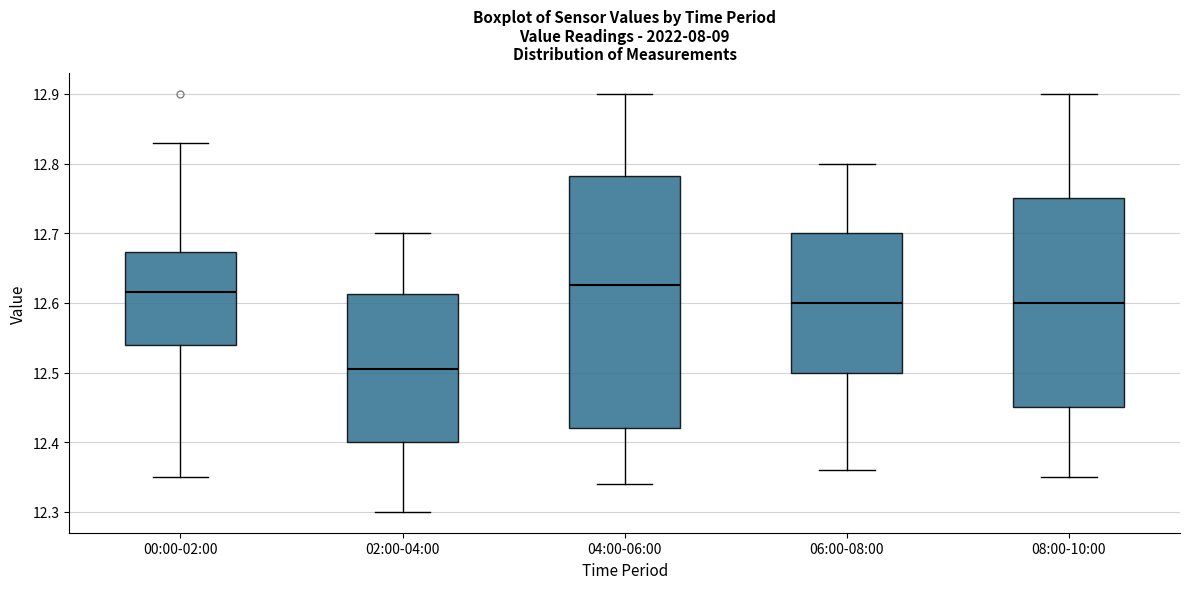

Reading left to right, transcribe this box plot: for each box, give where its median line is, the range the box spans, and where its two whiskers end, as read against the y-axis. The values are not printed on the chart, so give them approximately, as read against the axis.

00:00-02:00: median 12.62, box 12.54 to 12.67, whiskers 12.35 to 12.83
02:00-04:00: median 12.51, box 12.40 to 12.61, whiskers 12.30 to 12.70
04:00-06:00: median 12.63, box 12.42 to 12.78, whiskers 12.34 to 12.90
06:00-08:00: median 12.60, box 12.50 to 12.70, whiskers 12.36 to 12.80
08:00-10:00: median 12.60, box 12.45 to 12.75, whiskers 12.35 to 12.90